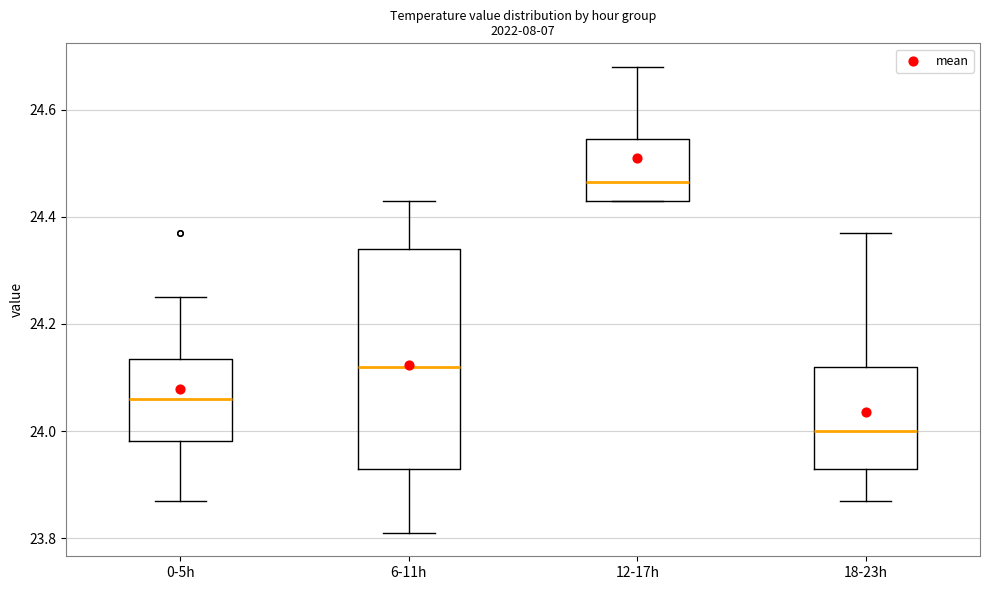

Reading left to right, transcribe this box plot: for each box, give where its median line is, the range the box spans, and where its two whiskers end, as read against the y-axis. The values are not printed on the chart, so give them approximately, as read against the axis.

0-5h: median 24.06, box 23.98 to 24.14, whiskers 23.88 to 24.26
6-11h: median 24.12, box 23.94 to 24.34, whiskers 23.82 to 24.44
12-17h: median 24.46, box 24.44 to 24.54, whiskers 24.44 to 24.68
18-23h: median 24.00, box 23.94 to 24.12, whiskers 23.88 to 24.38